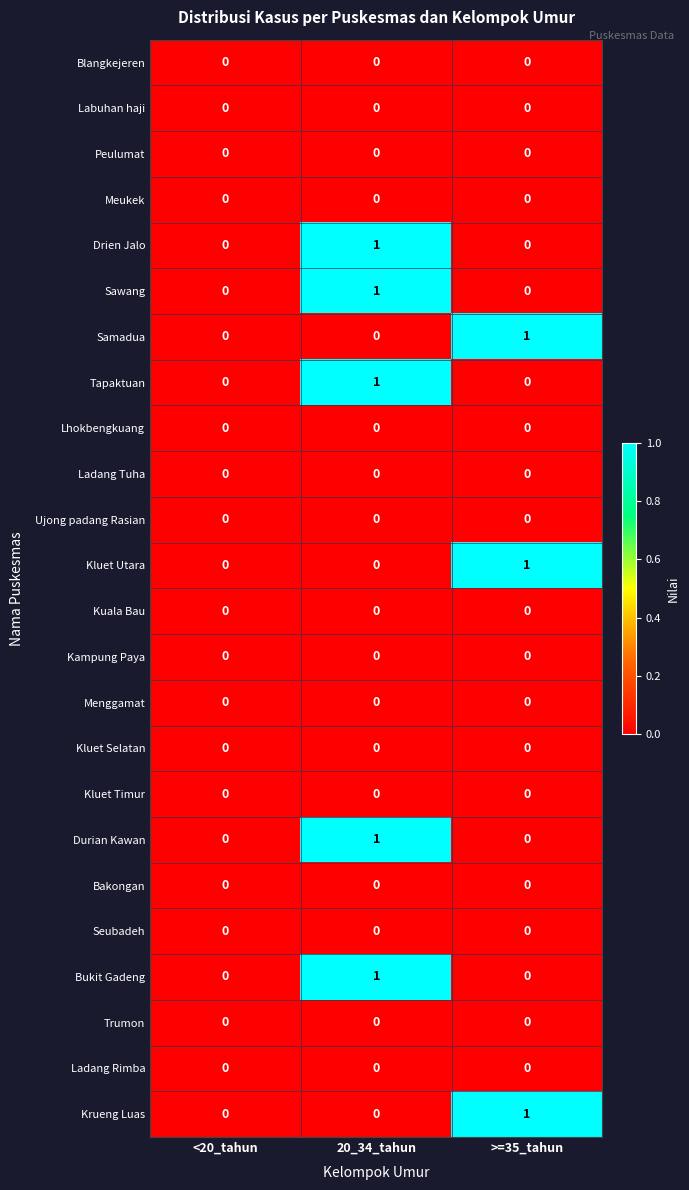

At which category is the sum across all series the highest?

20_34_tahun